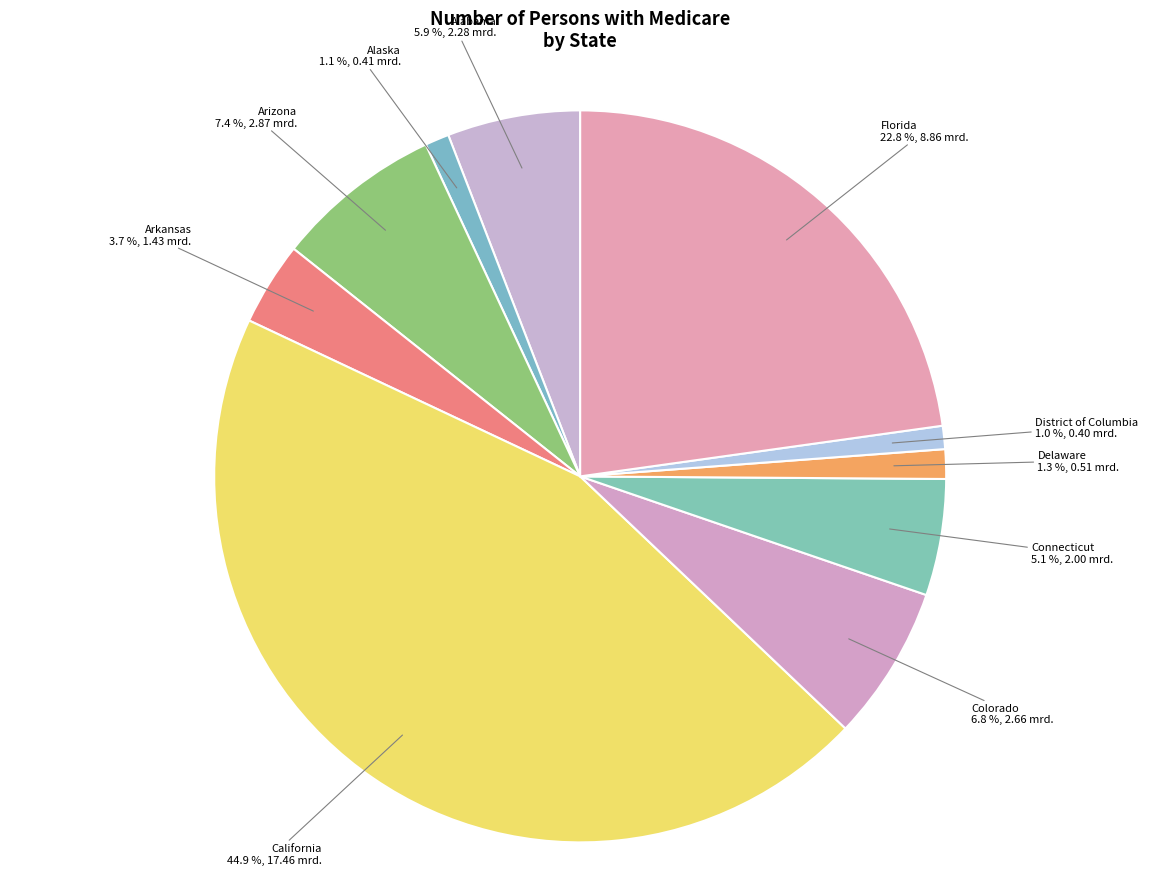

What is the total percentage of Delaware and Alabama?

7.2%